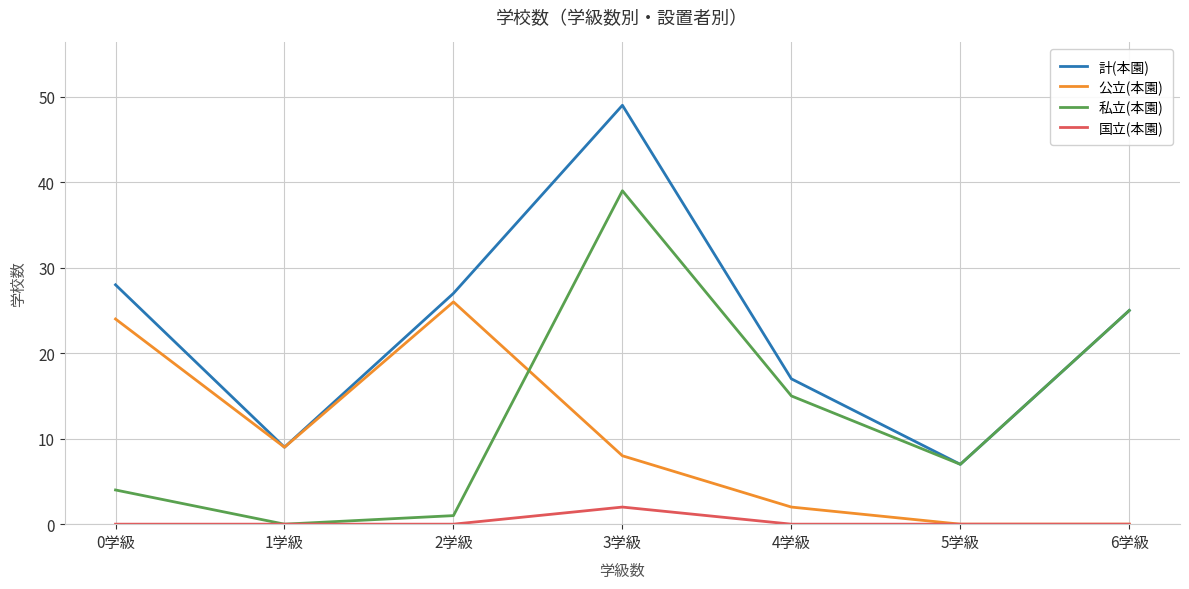

True or false: 私立(本園) has more than 2 interior local peaks.

False